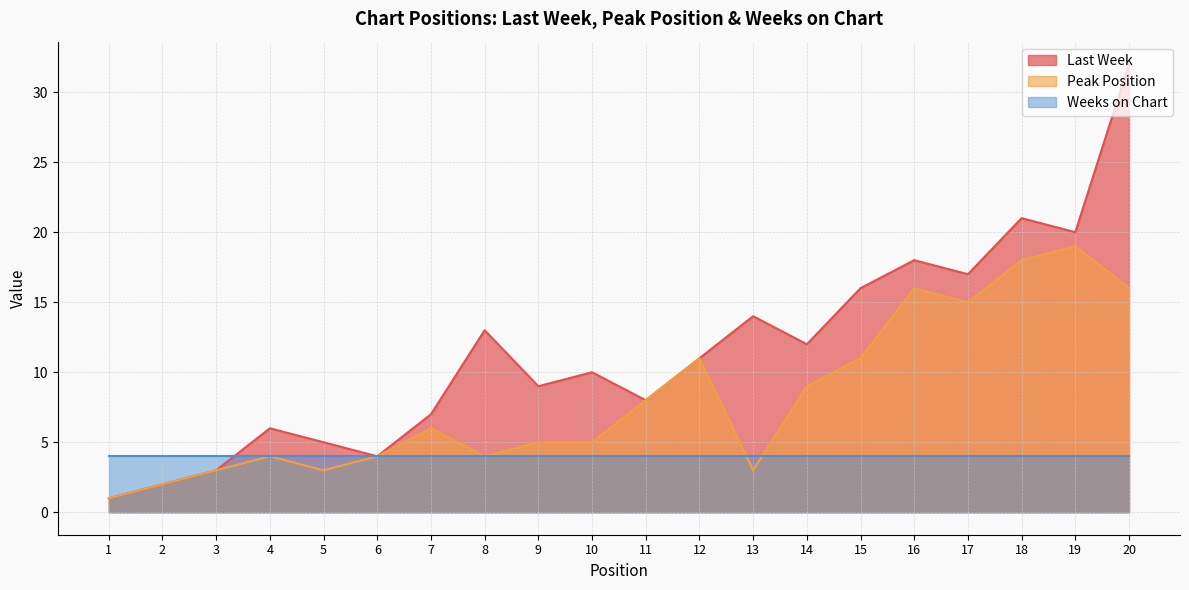

What is the lowest value of the Last Week series?

1